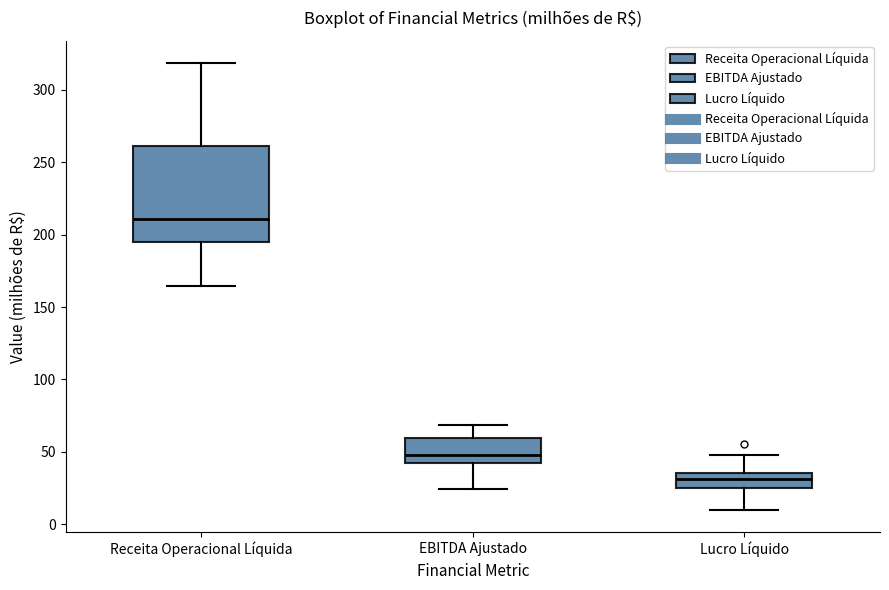

Which box's median line is the highest?

Receita Operacional Líquida